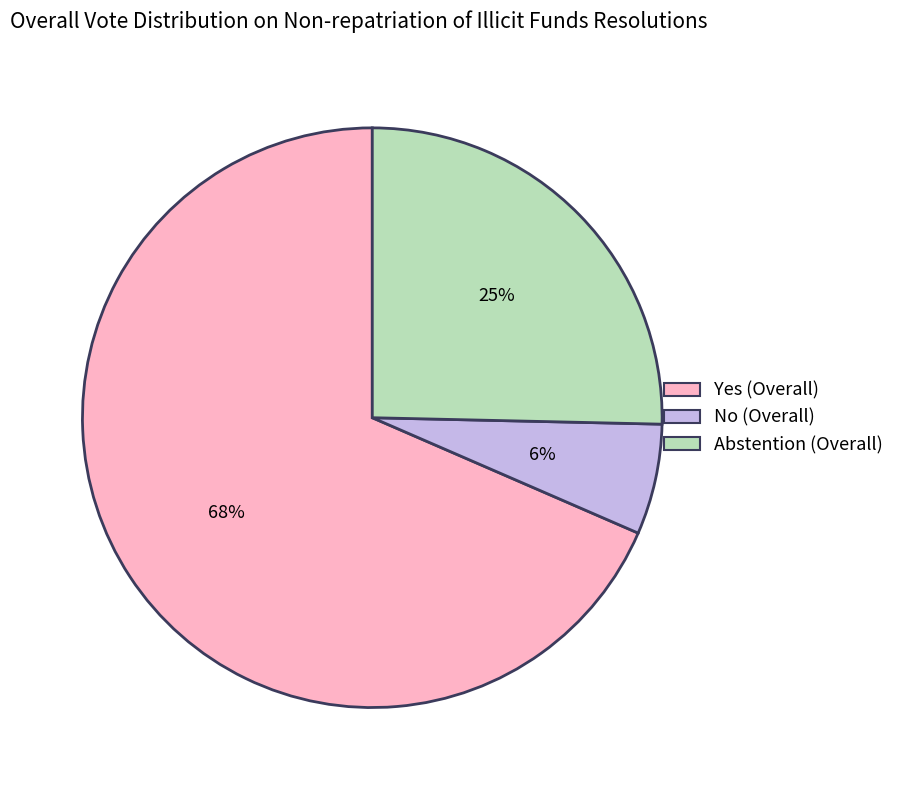

Is there a majority slice in this chart?

Yes